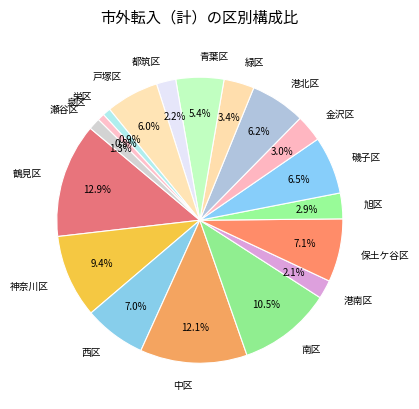

Is there a majority slice in this chart?

No